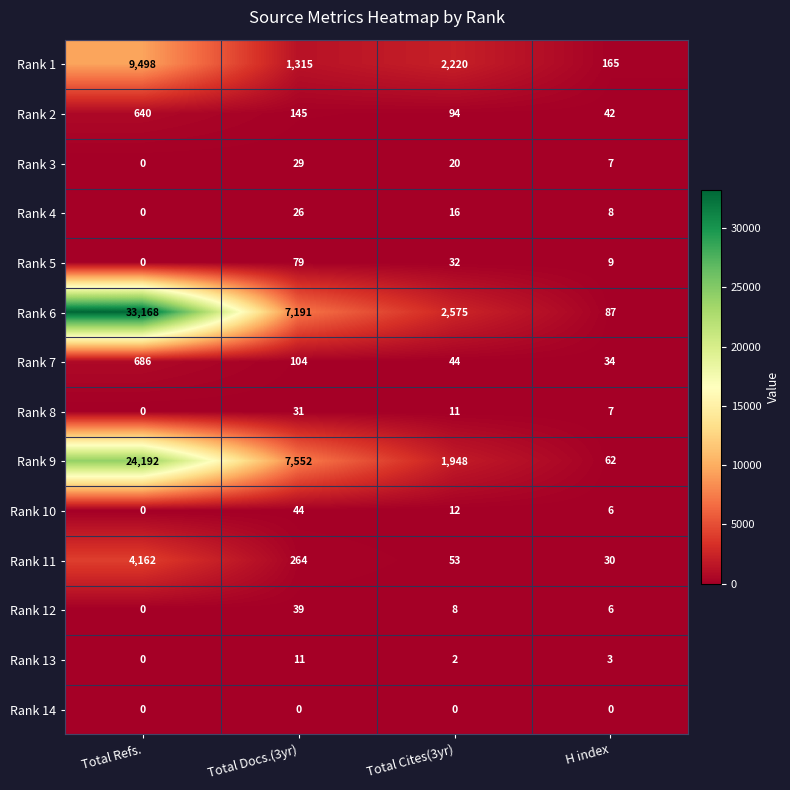

What is the sum of the Rank 1 values at Total Cites(3yr) and Total Refs.?

11718